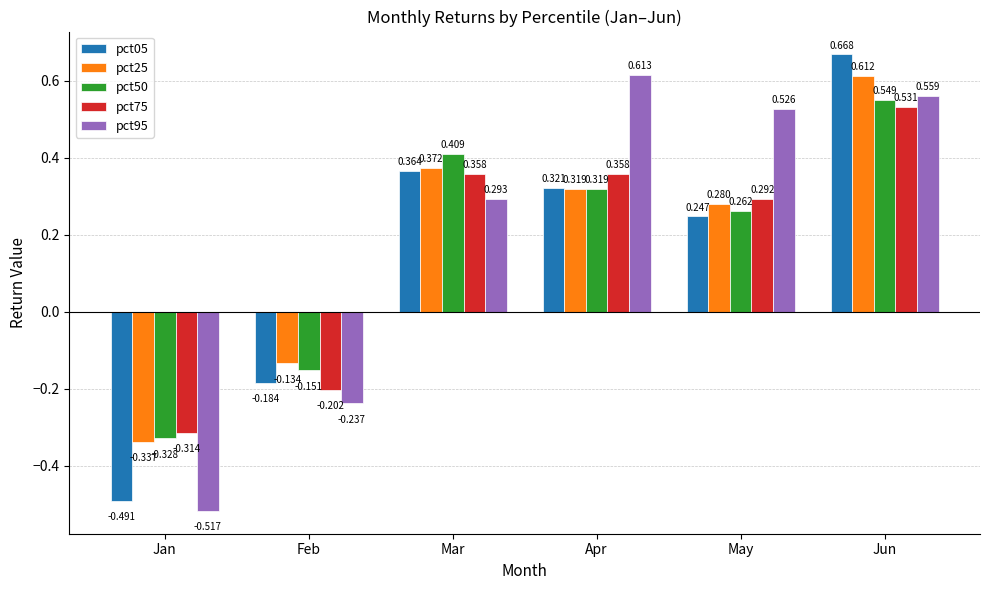

How many bars are there in total?

30